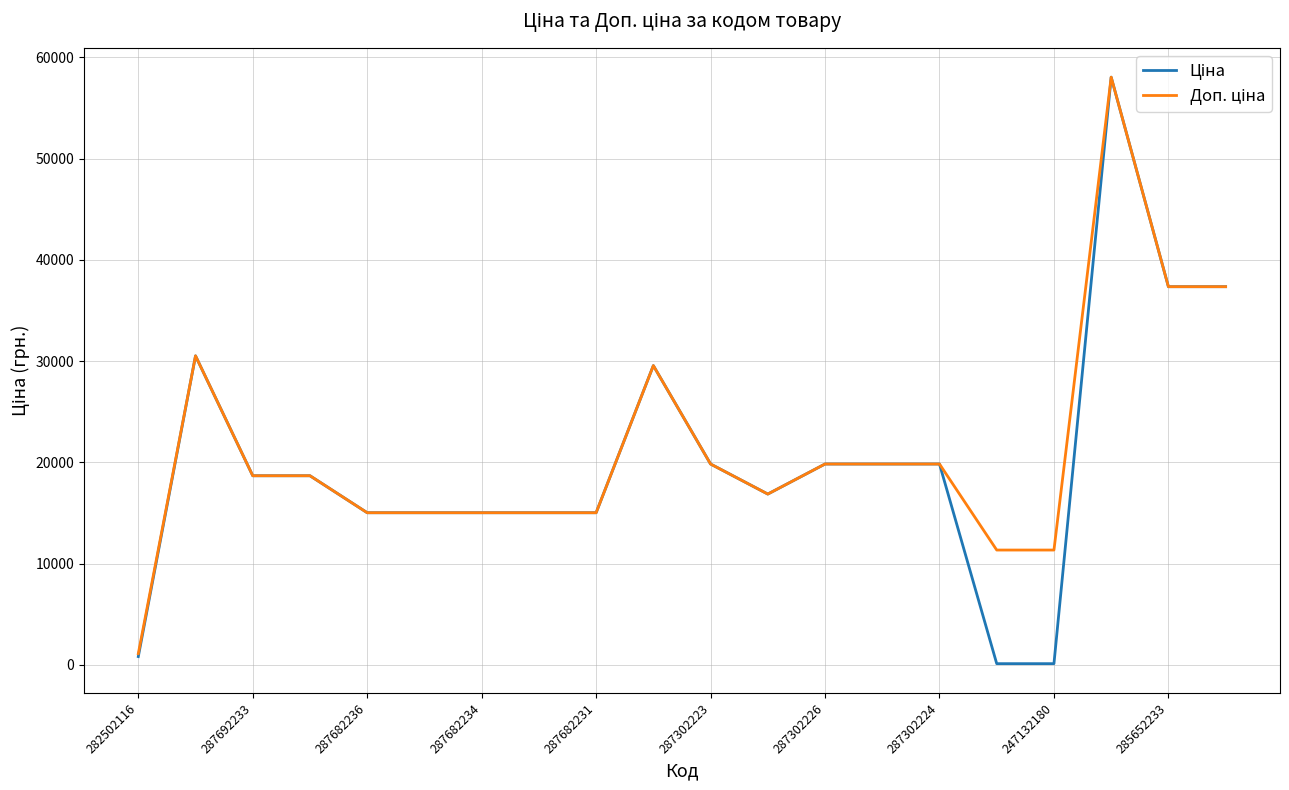

What is the greatest value displayed?

58037.0